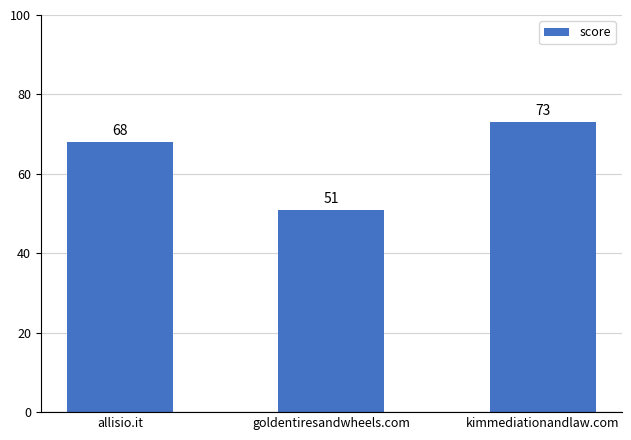

What is the change in value from goldentiresandwheels.com to kimmediationandlaw.com?

+22